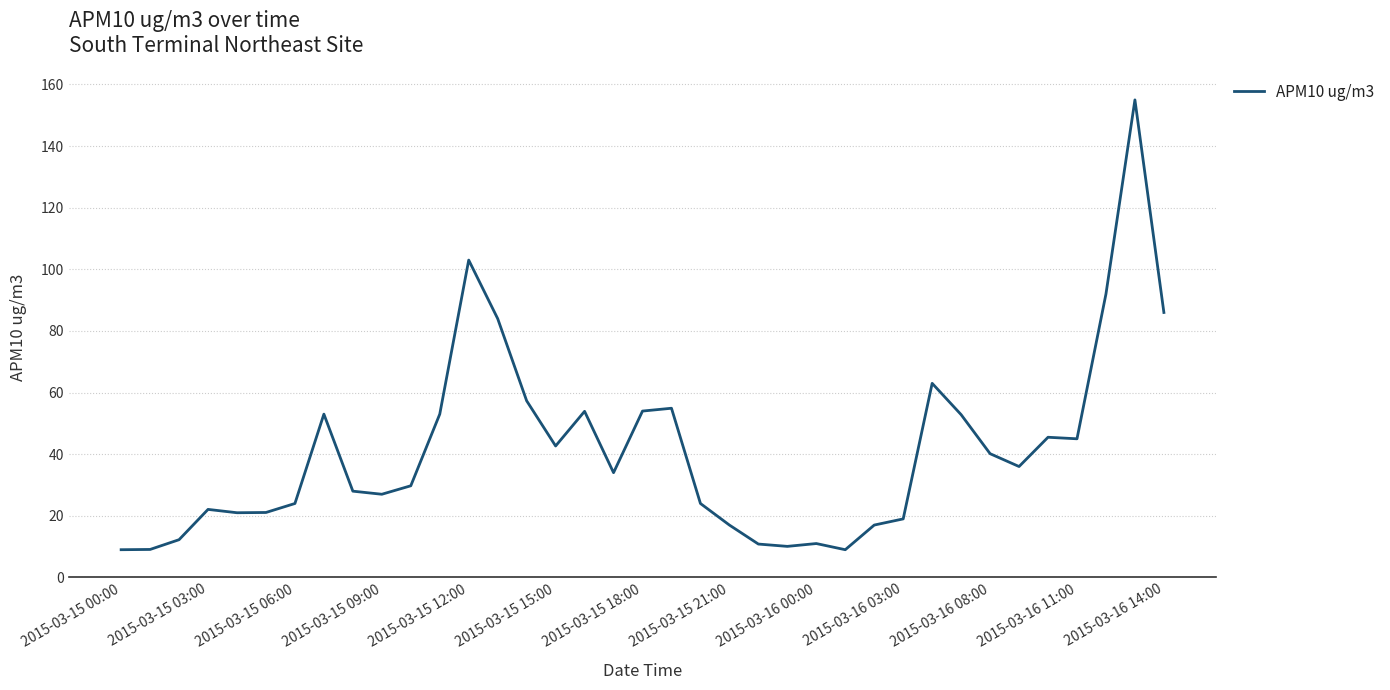

What is the sum of all values?

1526.5